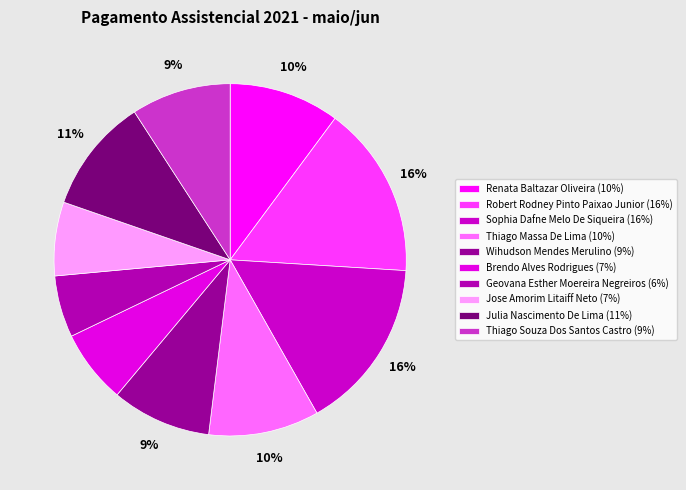

Which has a higher value, Brendo Alves Rodrigues or Jose Amorim Litaiff Neto?

Brendo Alves Rodrigues